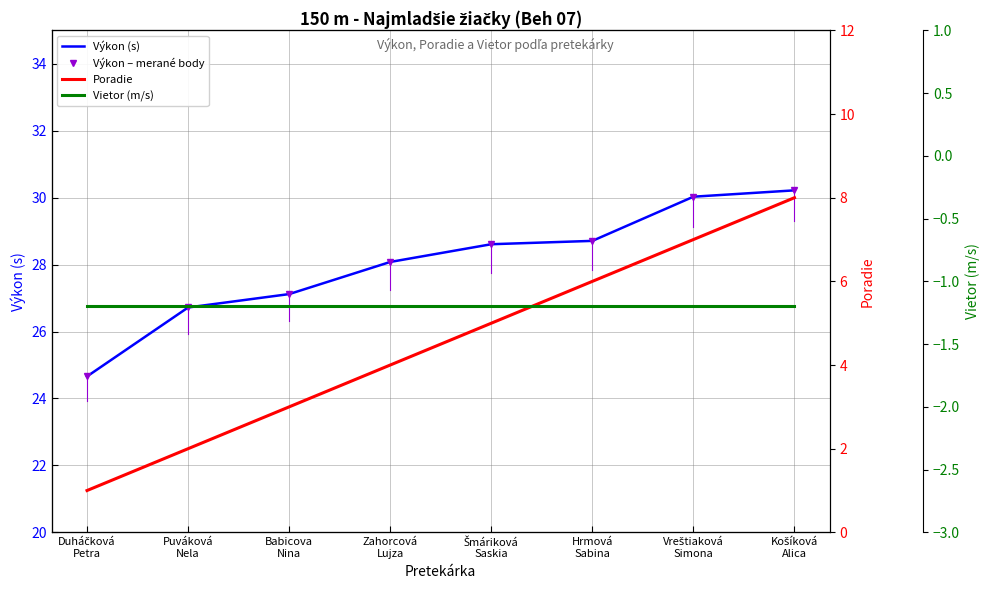

How many lines are shown in the chart?

4